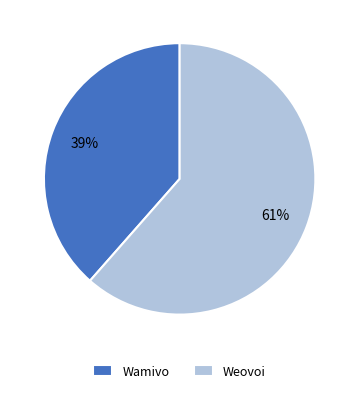

To the nearest percent, what portion does Wamivo represent?

39%